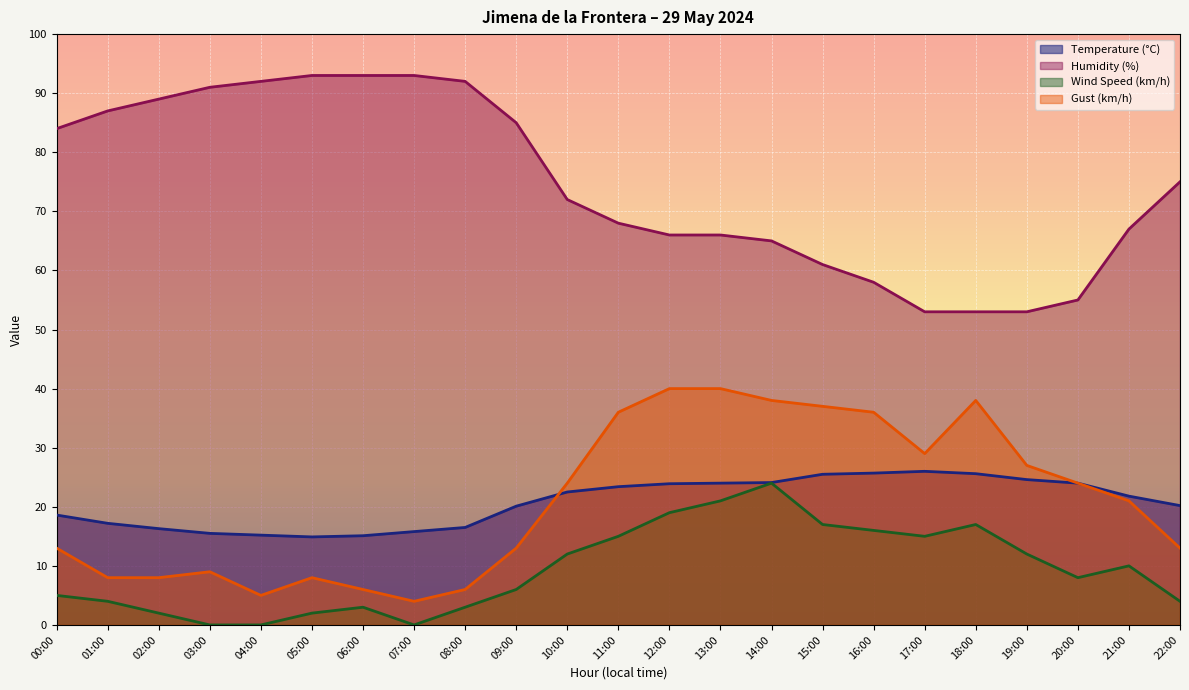

At which category does Gust (km/h) reach its first local peak?

03:00